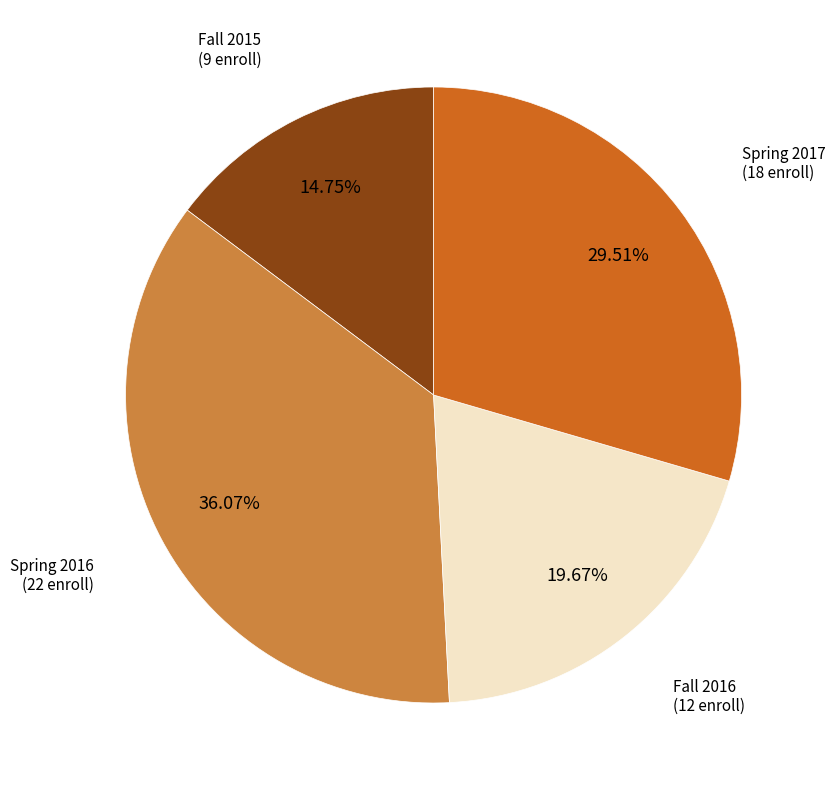

Does any single category account for the majority?

No